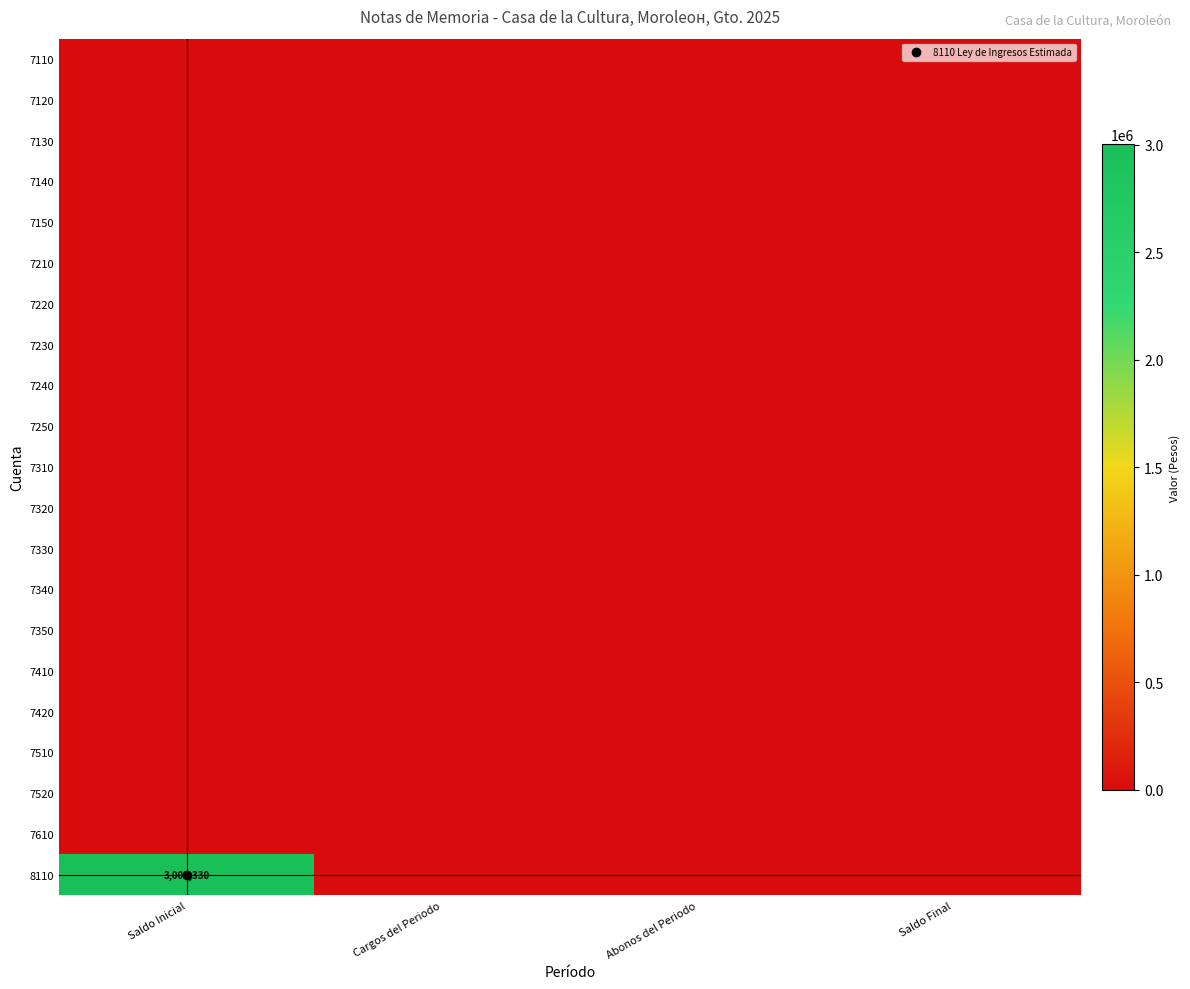

What is the greatest value displayed?

3002330